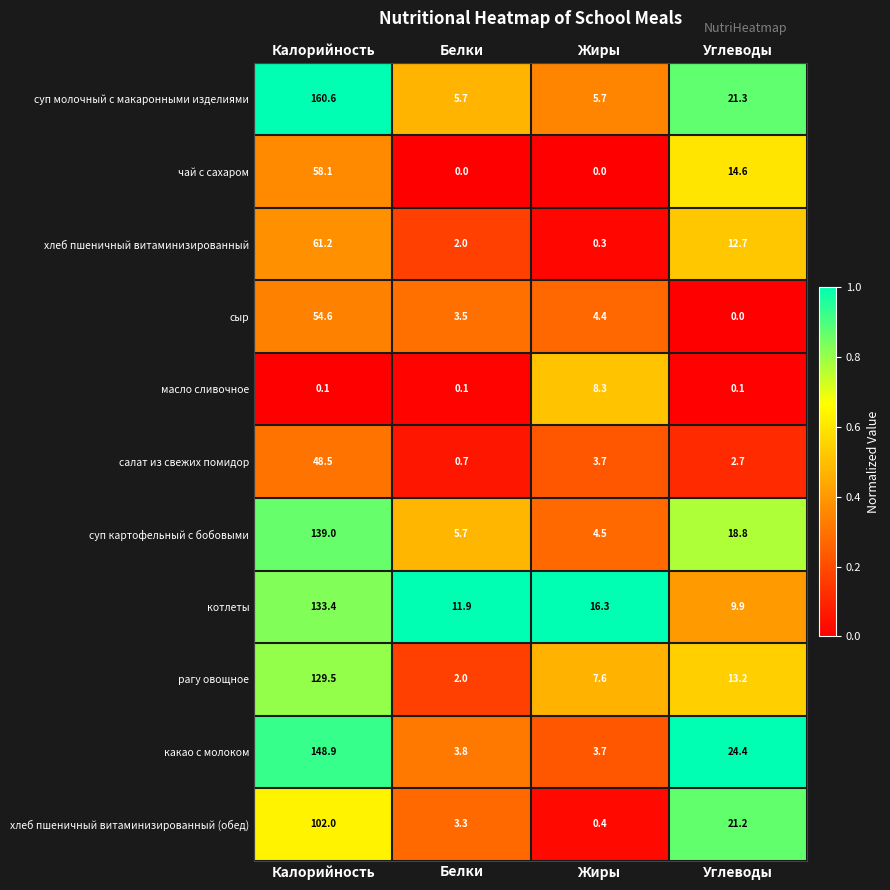

At which category does the chart reach its peak across all series?

Калорийность